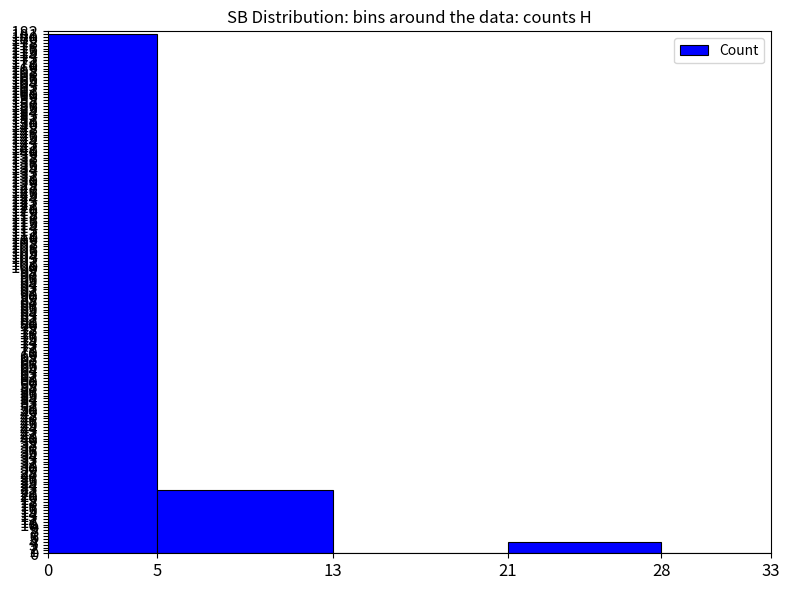

What is the change in value from 0 to 21?

-177